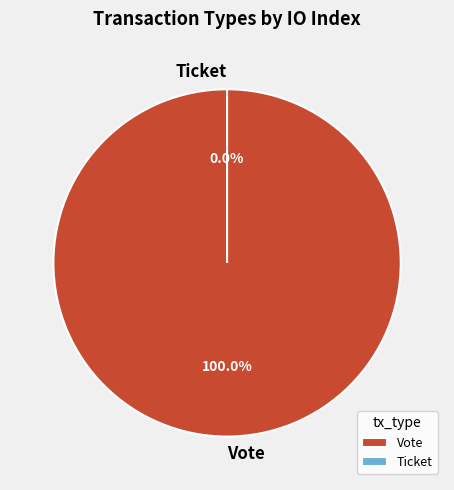

Rank the categories by value from highest to lowest.

Vote, Ticket